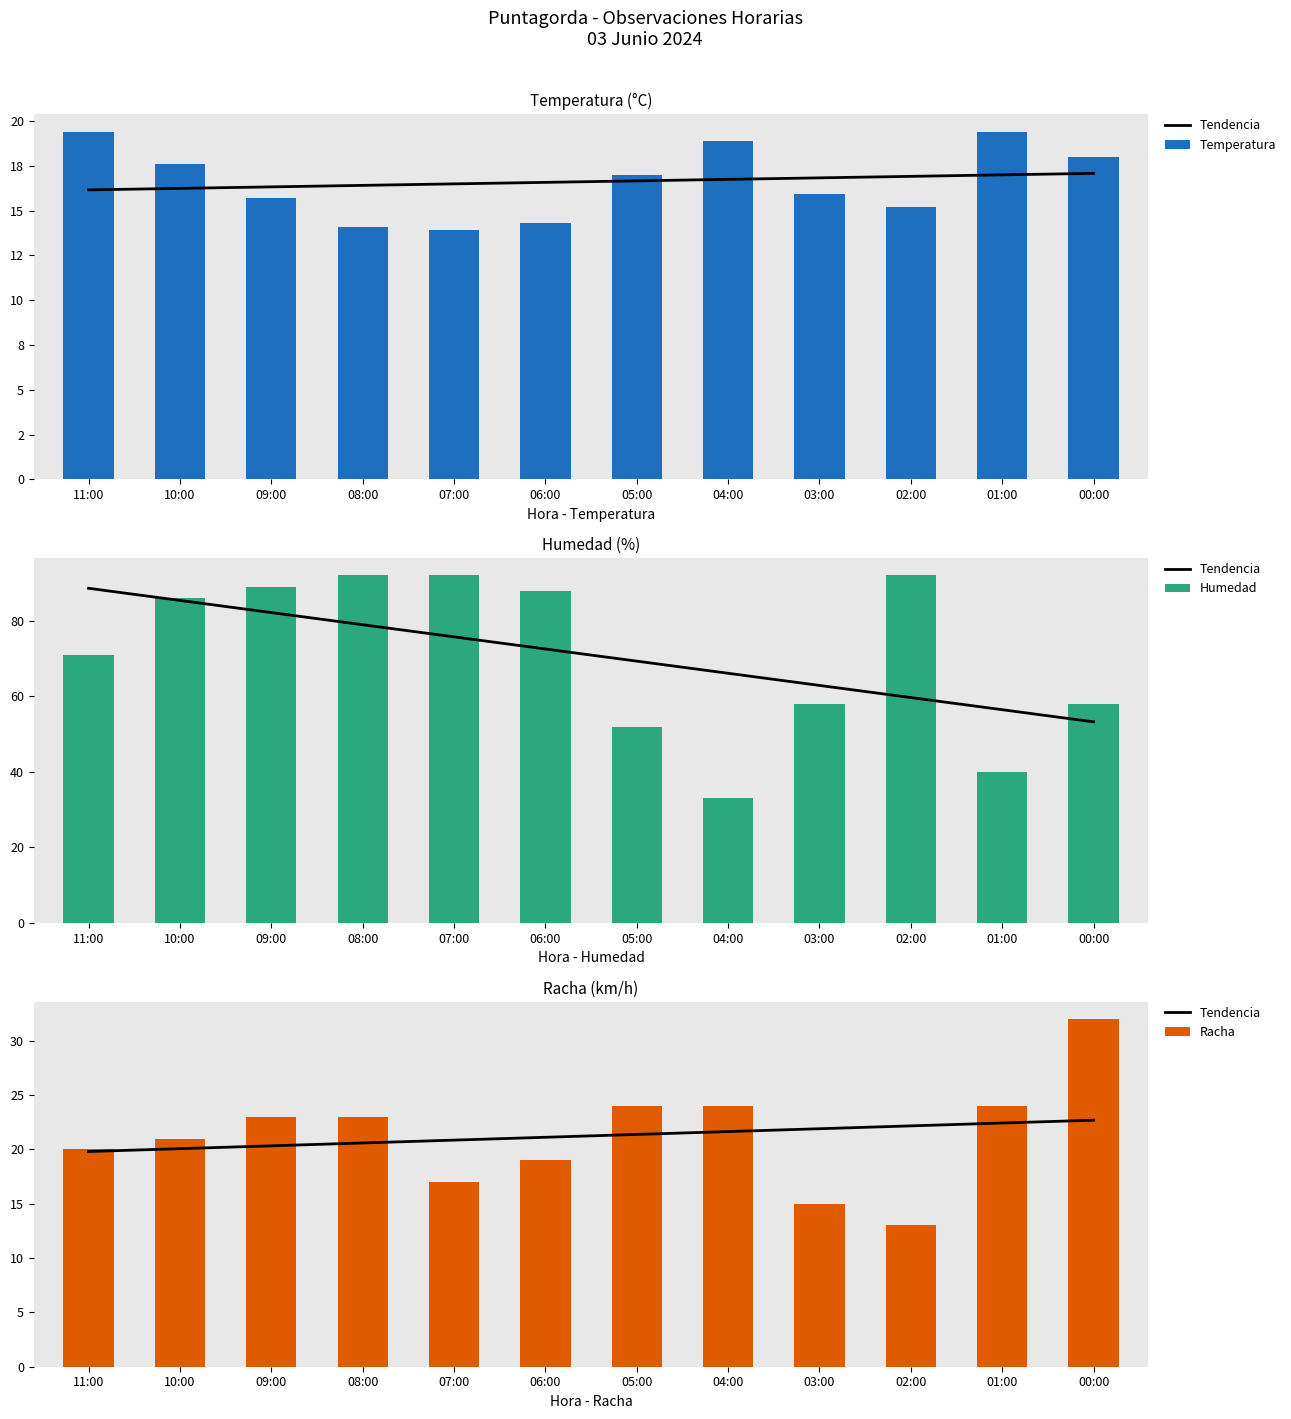

Read the Humedad value at 00:00.

58